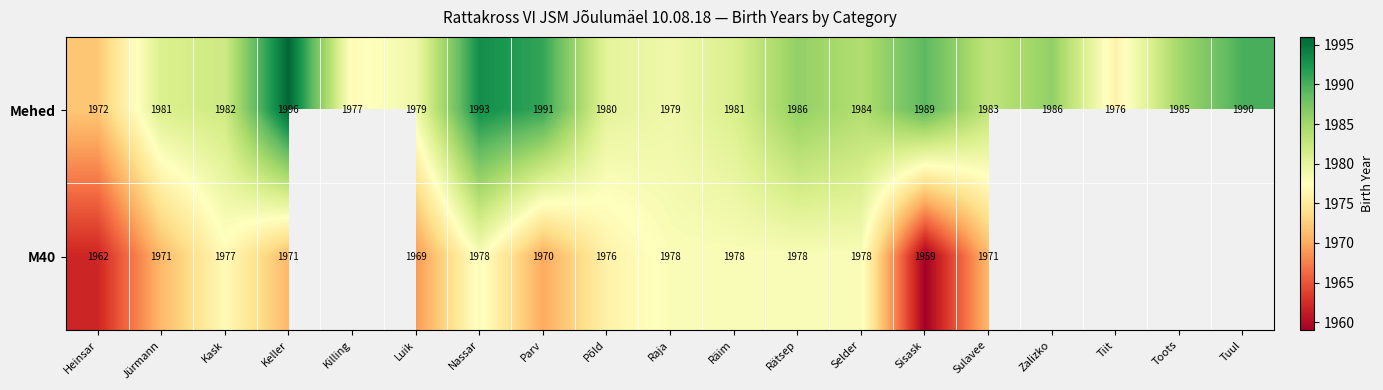

What is the spread (max minus min) of values at Kask?

5